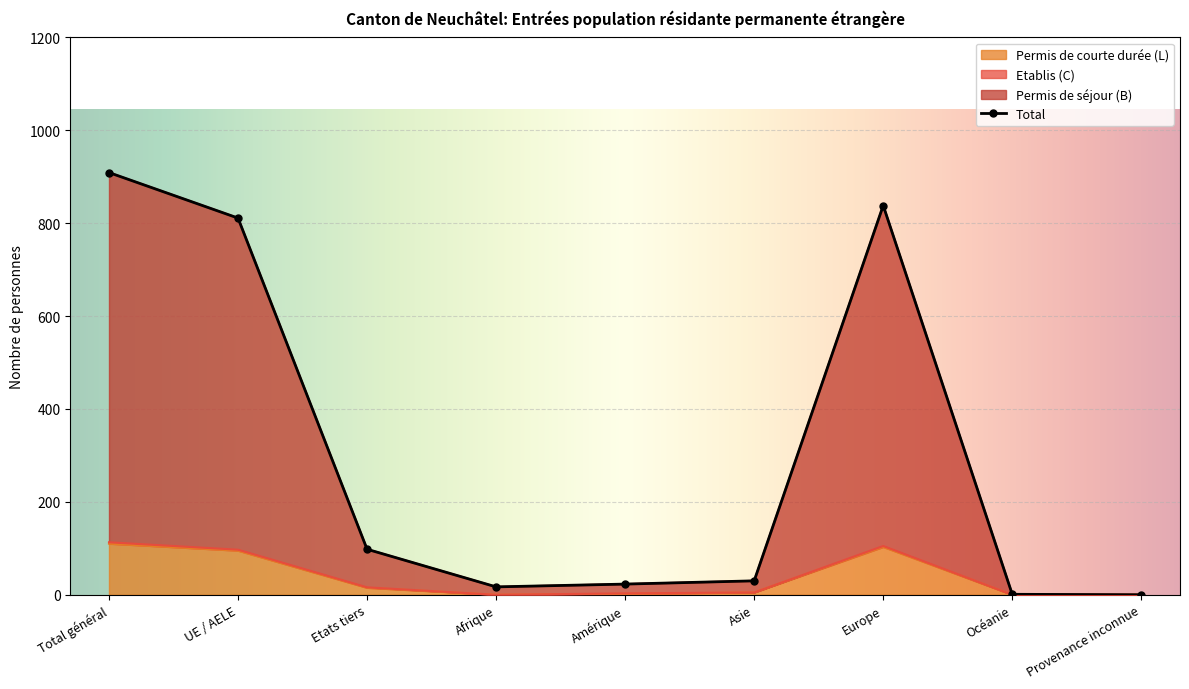

What is the difference between the highest and lowest values at Etats tiers?

83